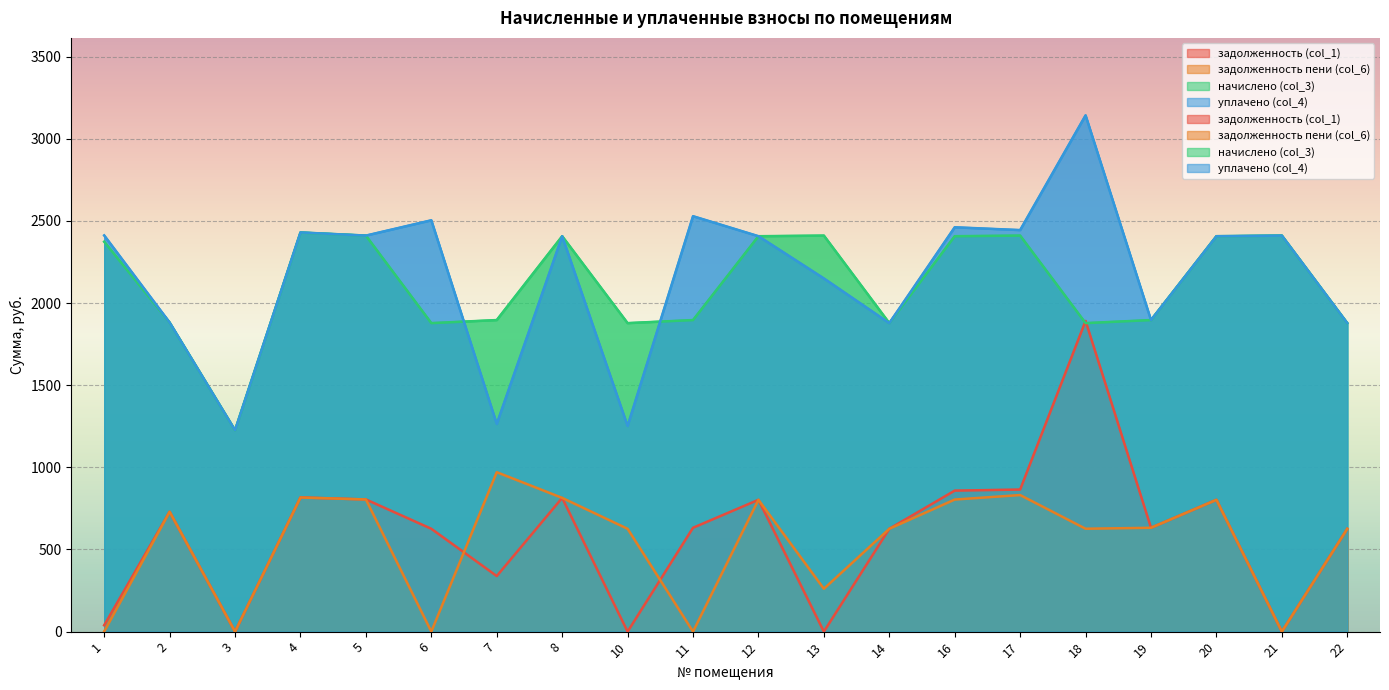

What is the difference between the maximum and minimum values in the уплачено (col_4) series?

1916.9